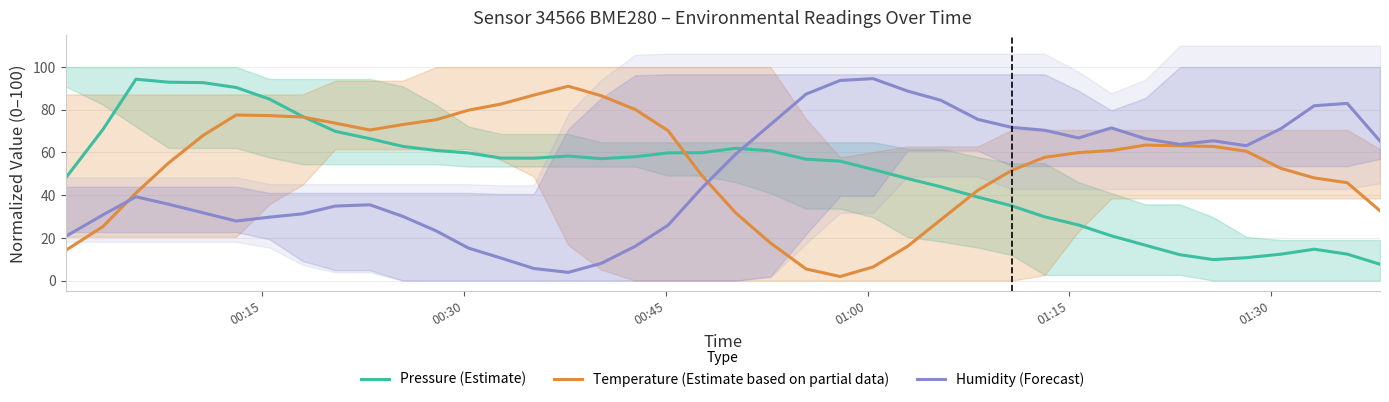

True or false: Pressure (Estimate) has more than 1 points higher than both neighbors.

True